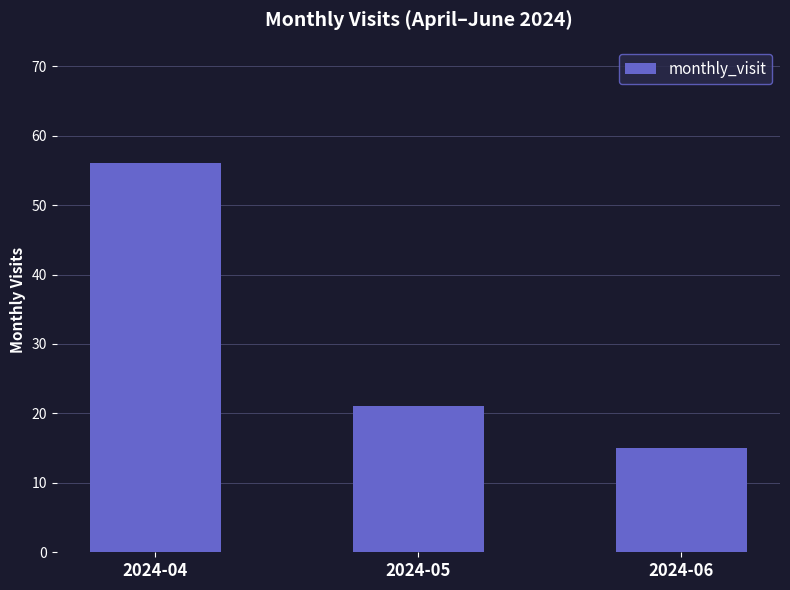

Is it true that the value at 2024-04 is 56?

True